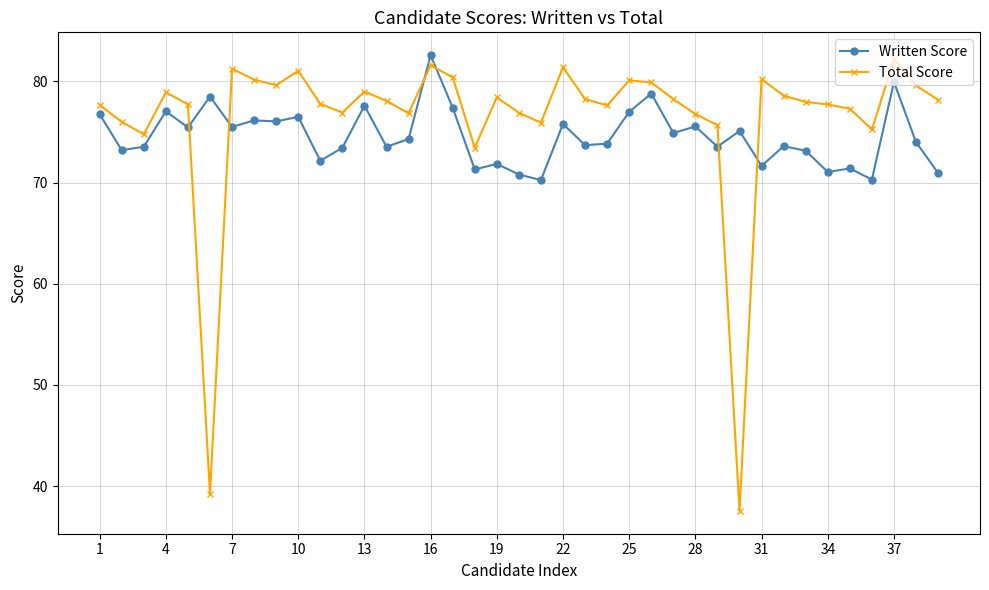

What is the value of the Total Score point at the 17th from the left?

80.4